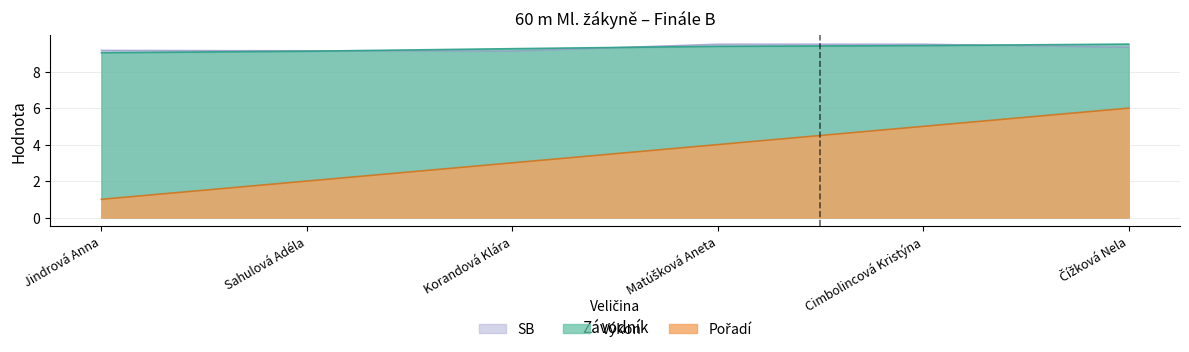

What are all the series names shown in the legend?

Pořadí, Výkon, SB